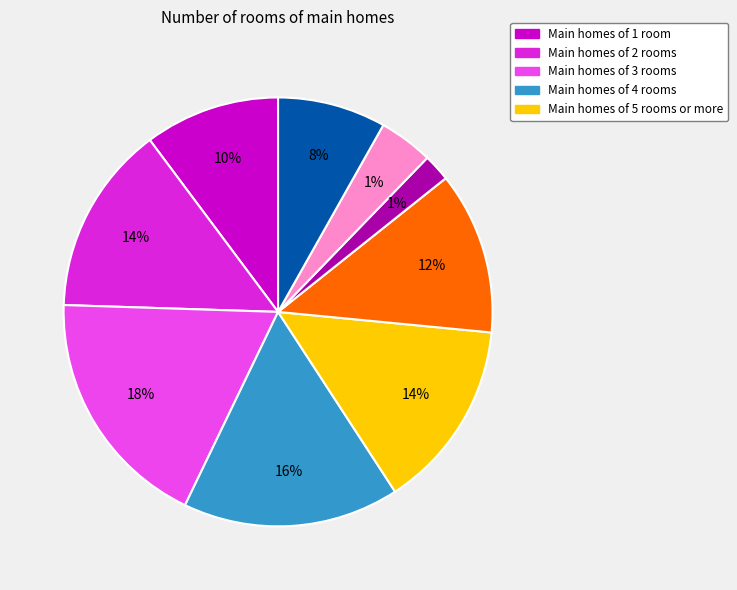

How many slices are in this pie chart?

9